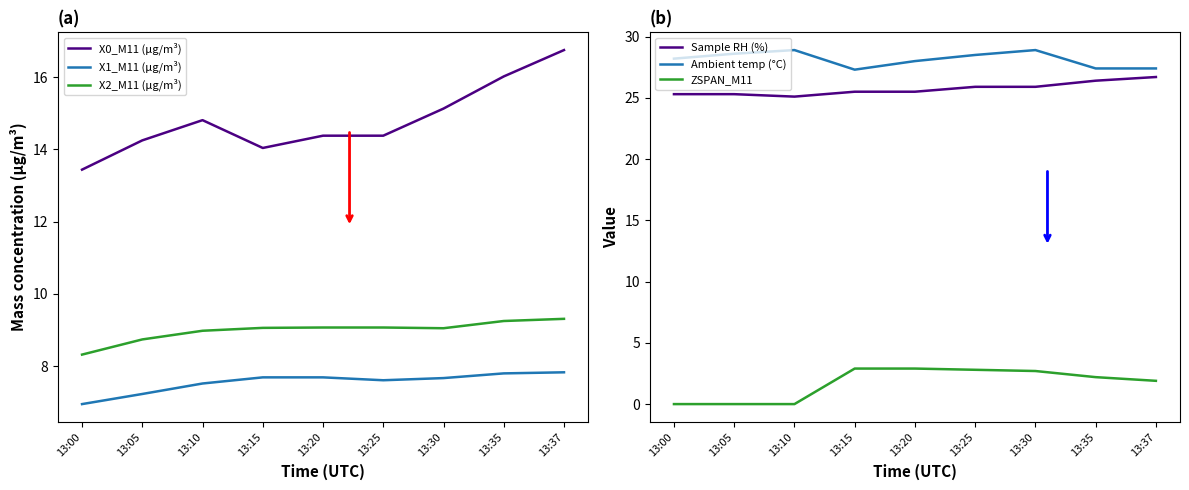

Rank the series by their maximum value, from lowest to highest.

ZSPAN_M11, X1_M11 (μg/m³), X2_M11 (μg/m³), X0_M11 (μg/m³), Sample RH (%), Ambient temp (°C)